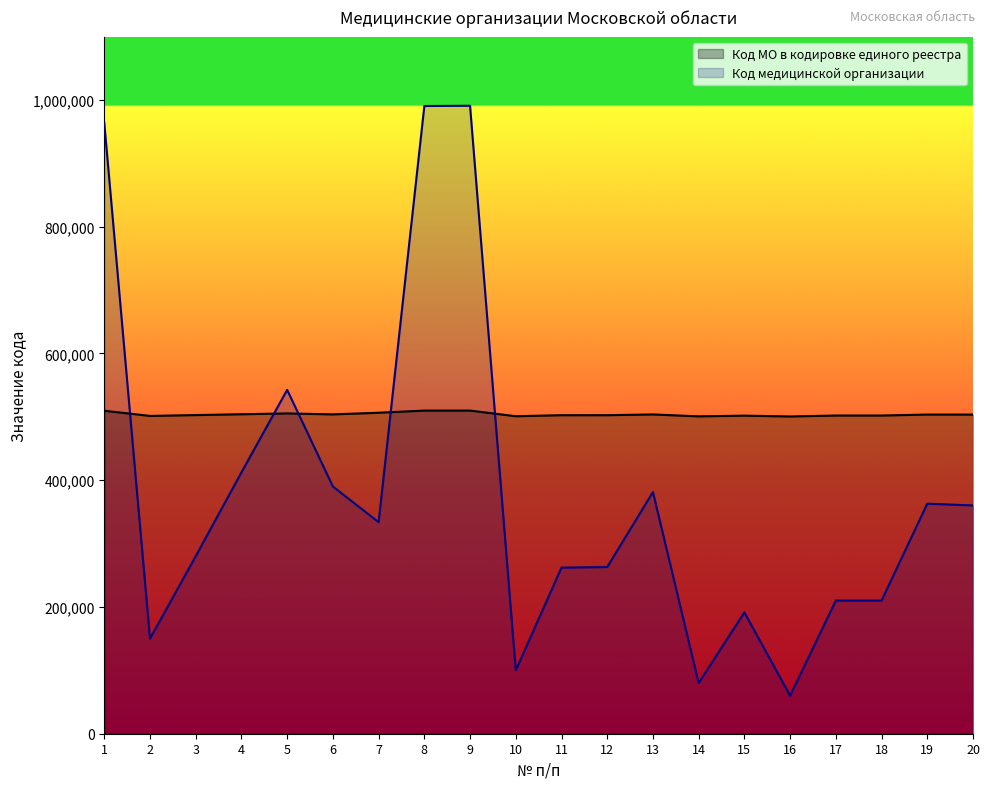

True or false: Код МО в кодировке единого реестра has more than 0 interior local peaks.

True